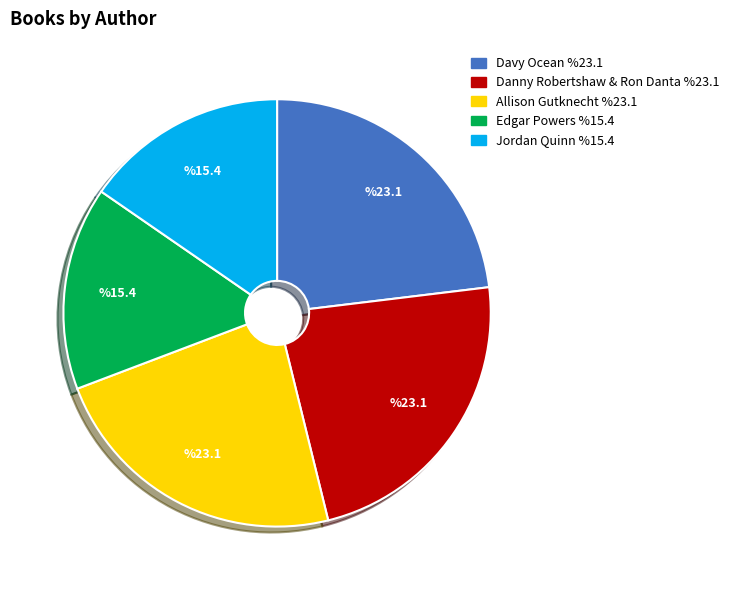

True or false: Jordan Quinn accounts for 27% of the total.

False